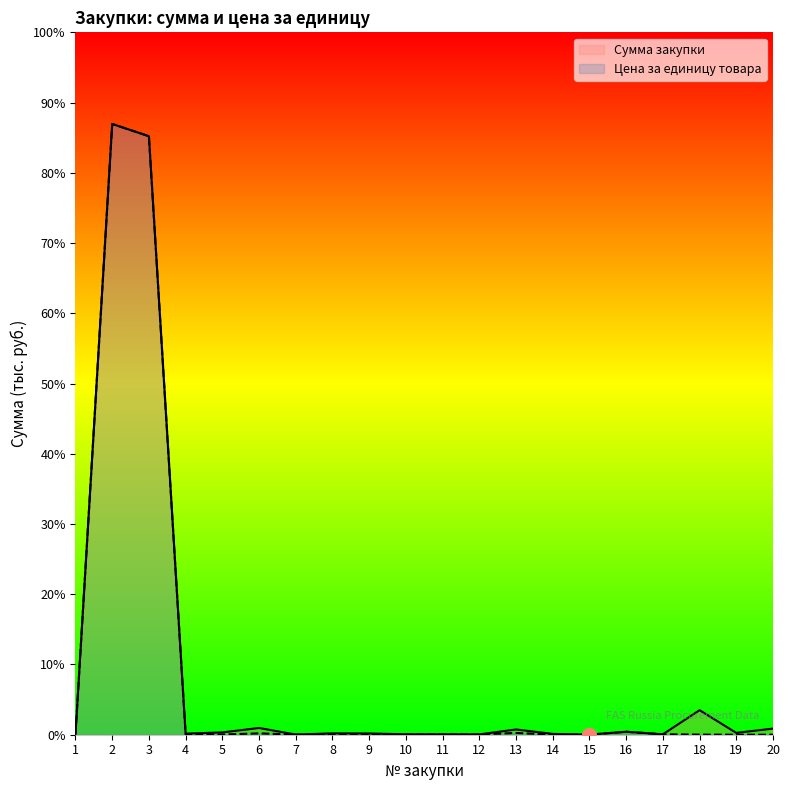

How many interior local peaks does the Цена за единицу товара series have?

5